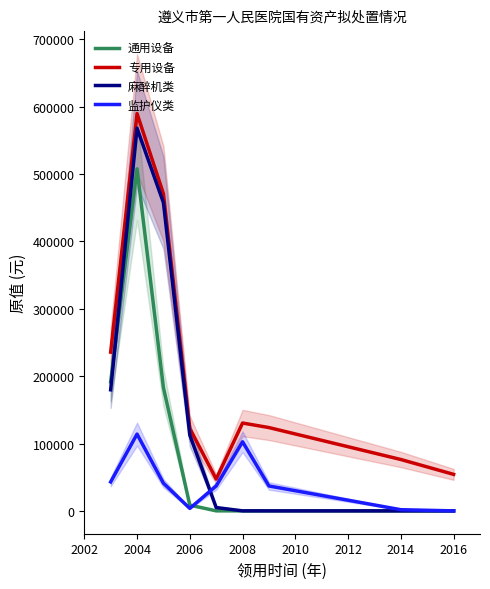

True or false: 专用设备 has a value of 130410.8 at 2008.

True